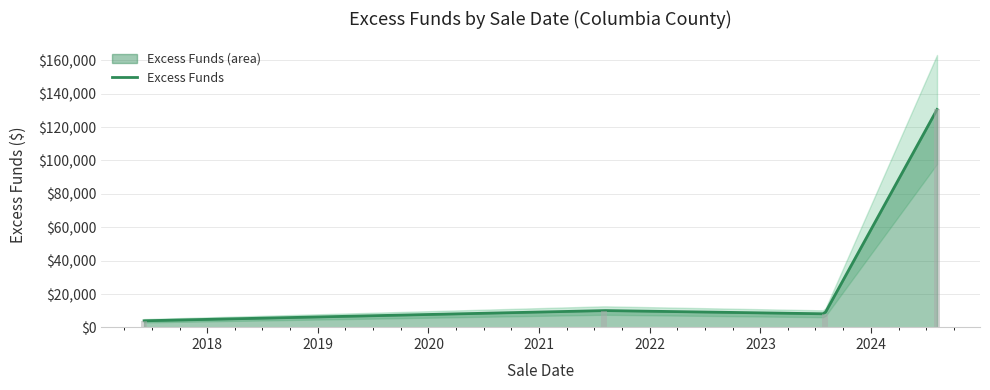

Between 2021-08-03 and 2024-08-06, which is larger?

2024-08-06